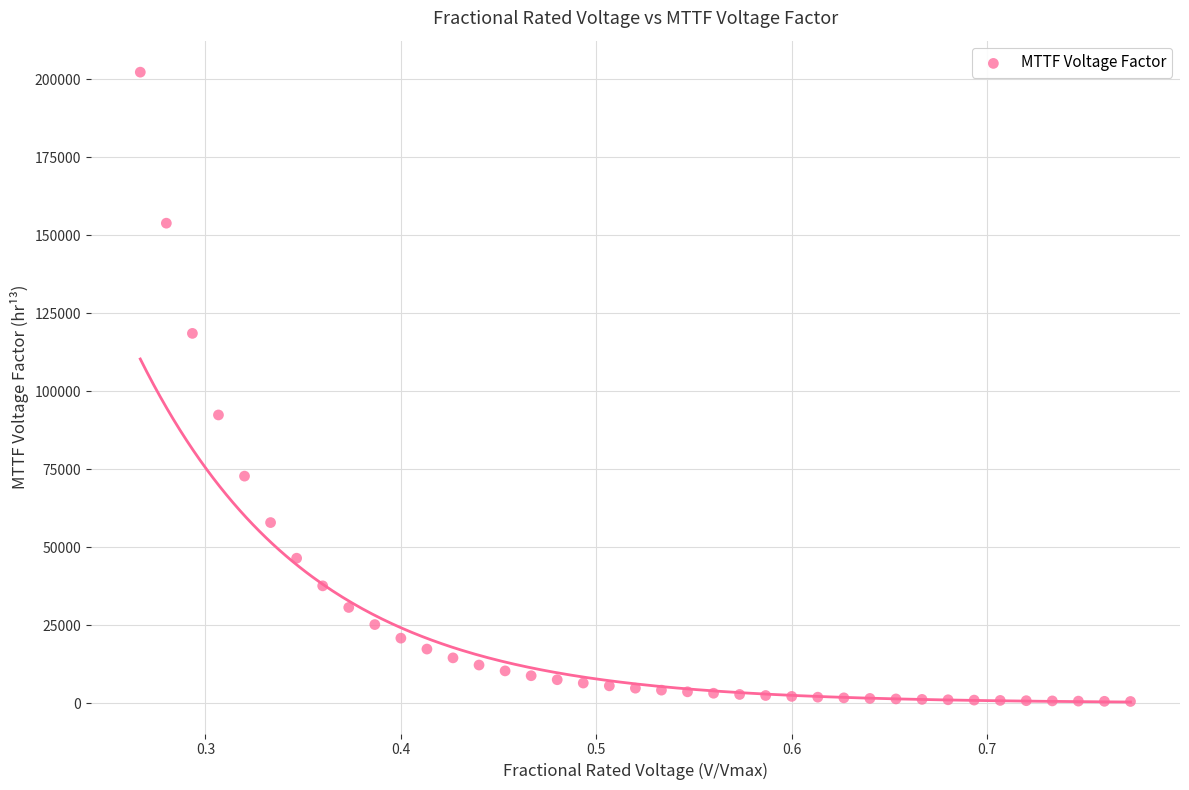

What Y value in the scatter plot is closest to 101381?

92361.4